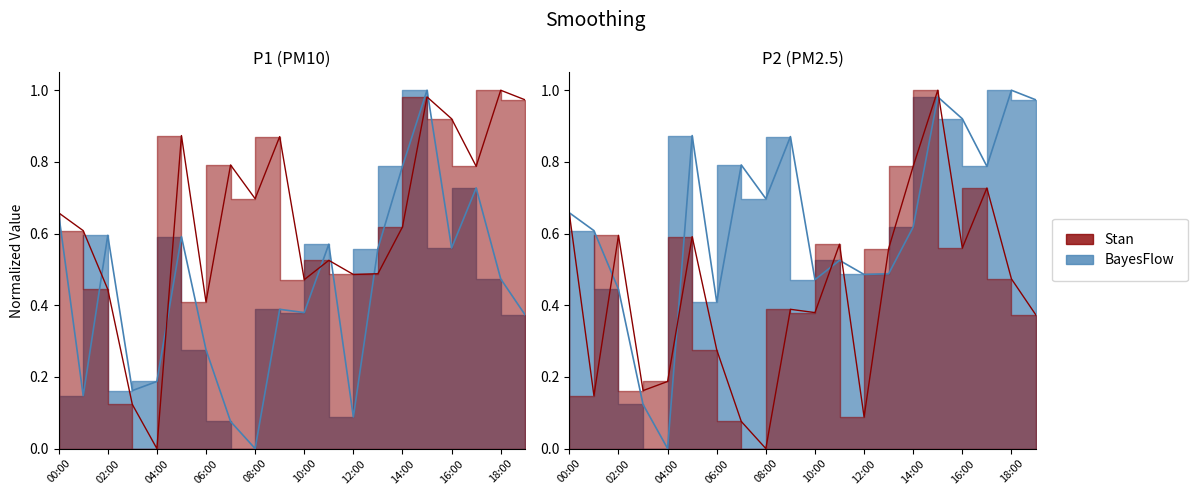

The value of P2 at 05:00 is 0.3. True or false?

False